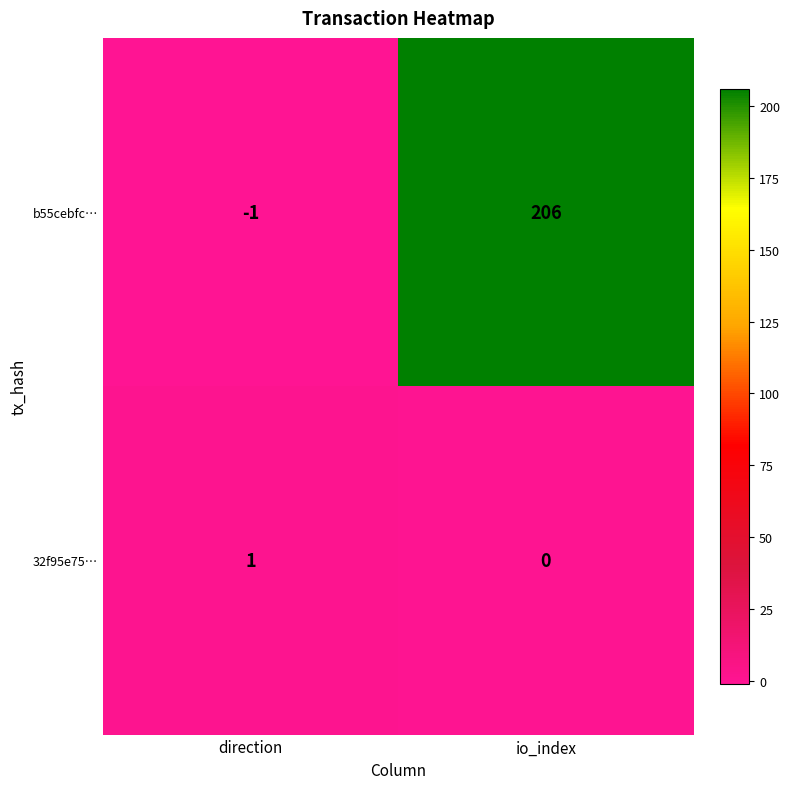

The b55cebfc… series shows 0 at direction. True or false?

False